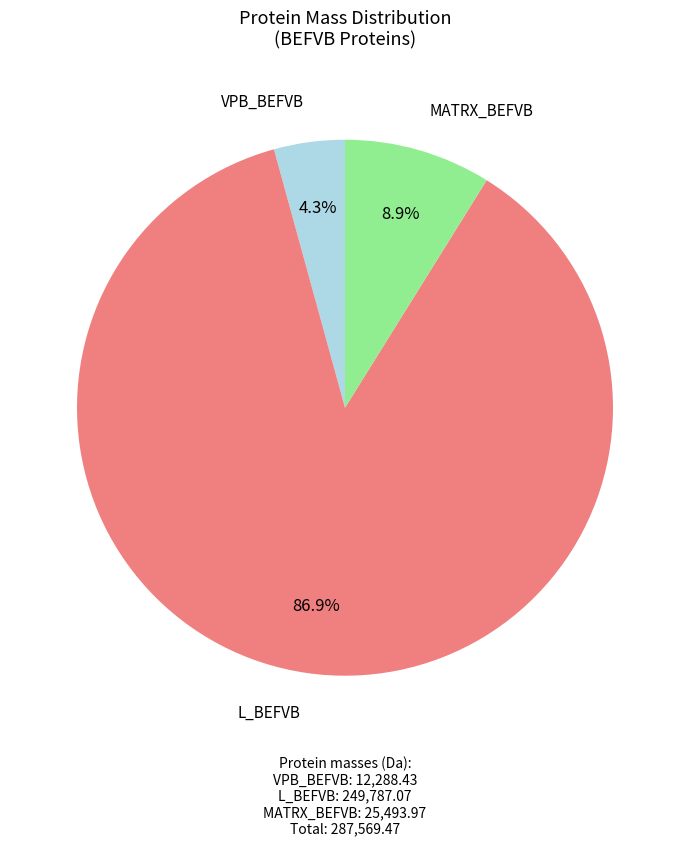

Is there a majority slice in this chart?

Yes